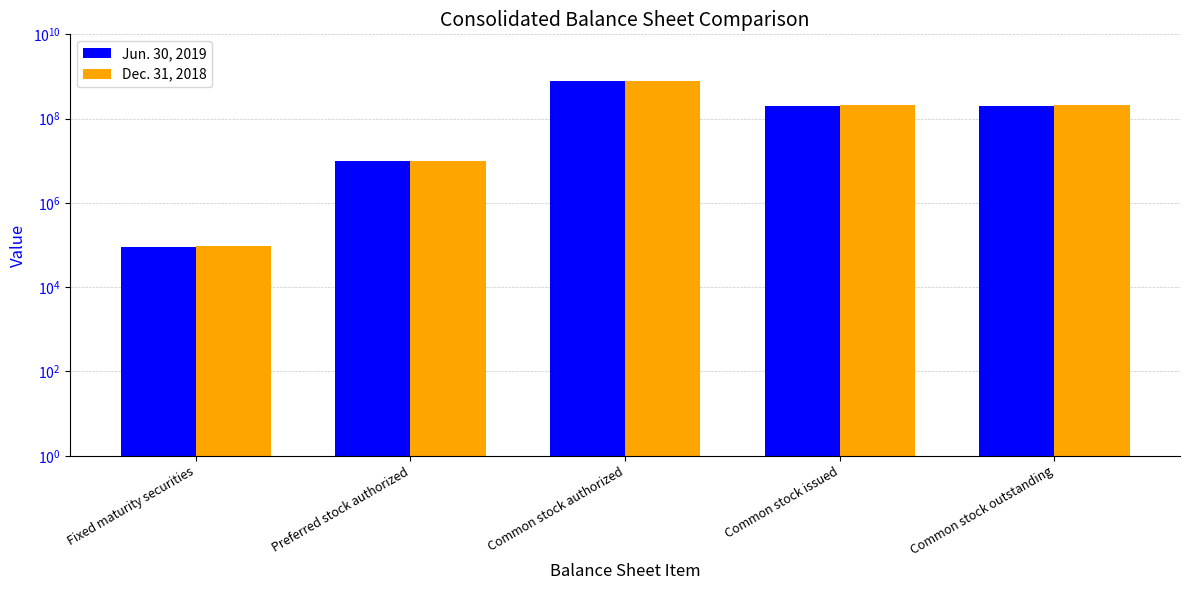

What is the value of the Dec. 31, 2018 bar at the 4th from the left?

205862760